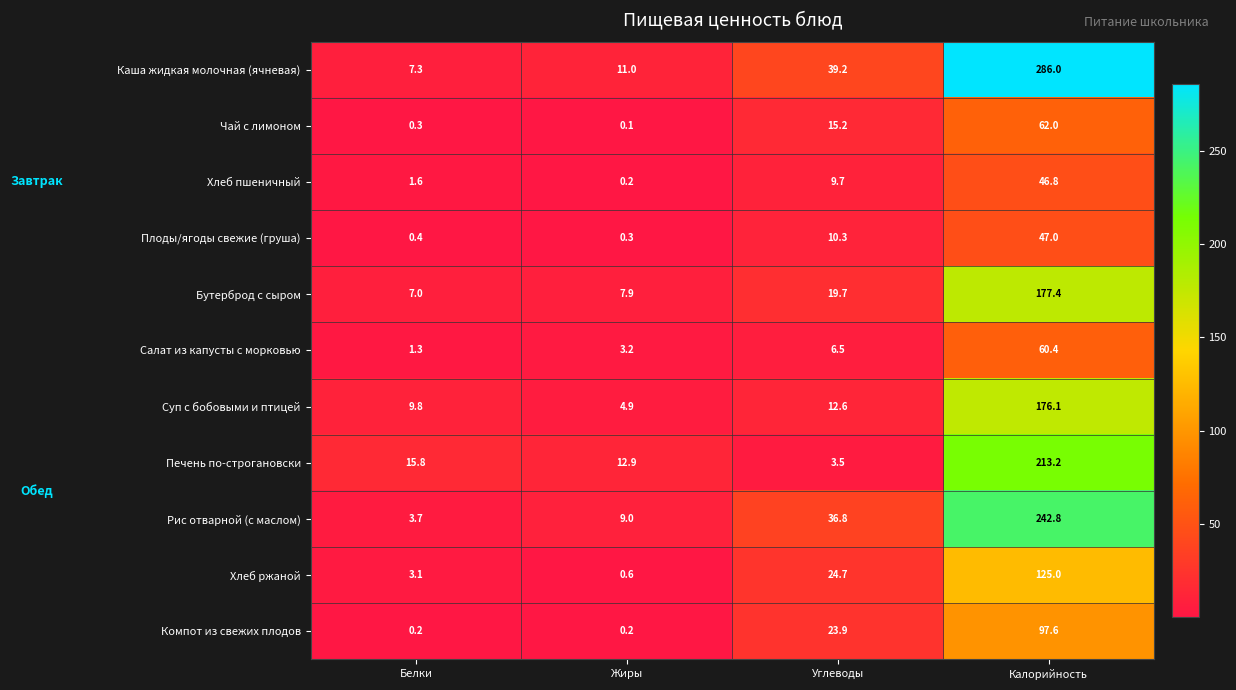

Which series has the largest total across all categories?

Каша жидкая молочная (ячневая)